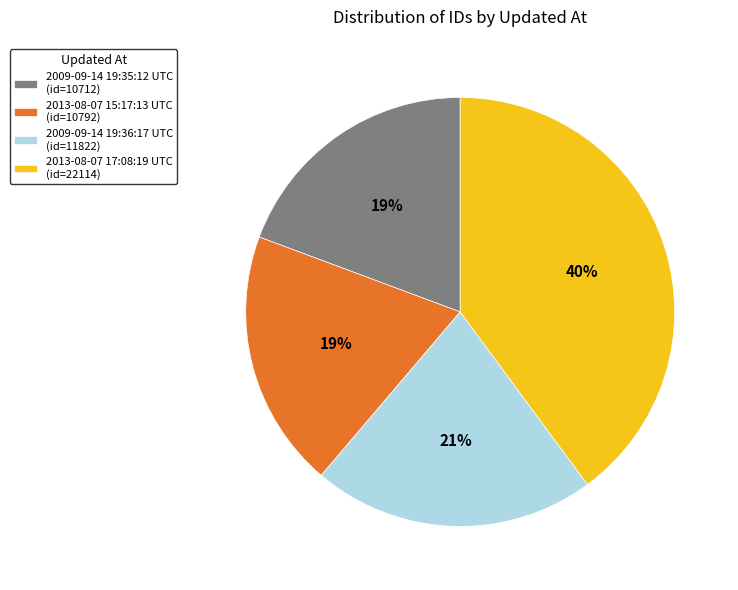

True or false: 2009-09-14 19:35:12 UTC accounts for 13% of the total.

False